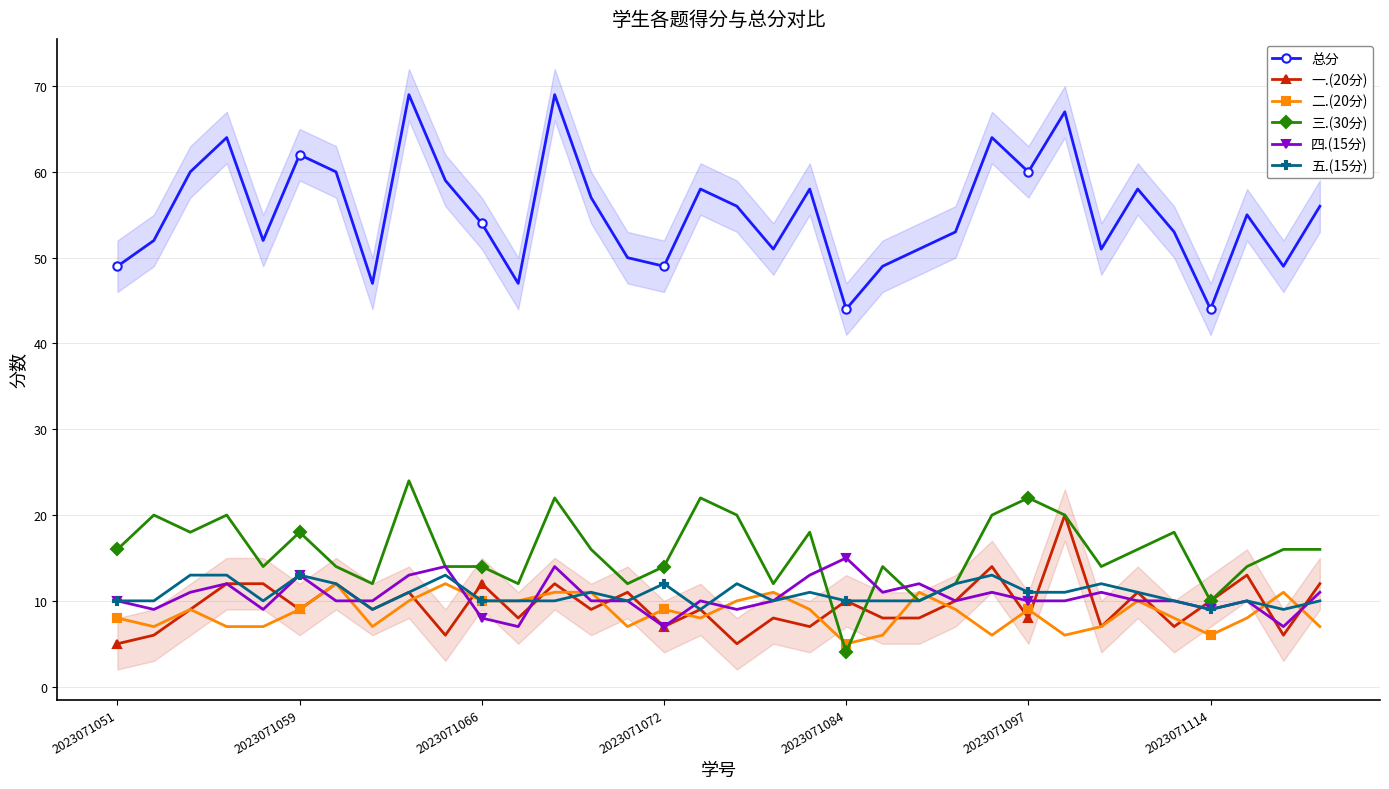

True or false: 五.(15分) has more than 1 points higher than both neighbors.

True